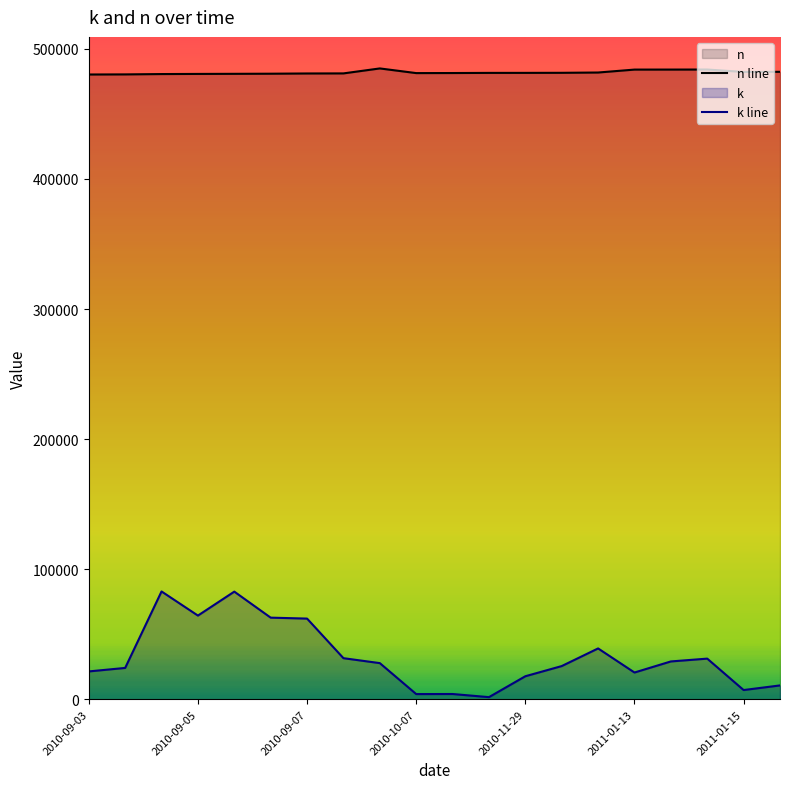

Which series has the largest range (max minus min)?

k line